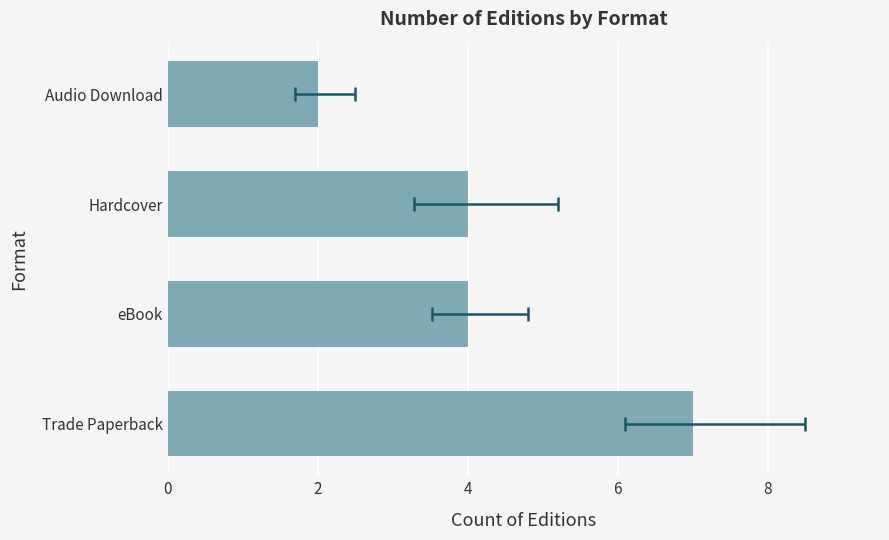

What is the value of the 1st bar from the left?

7